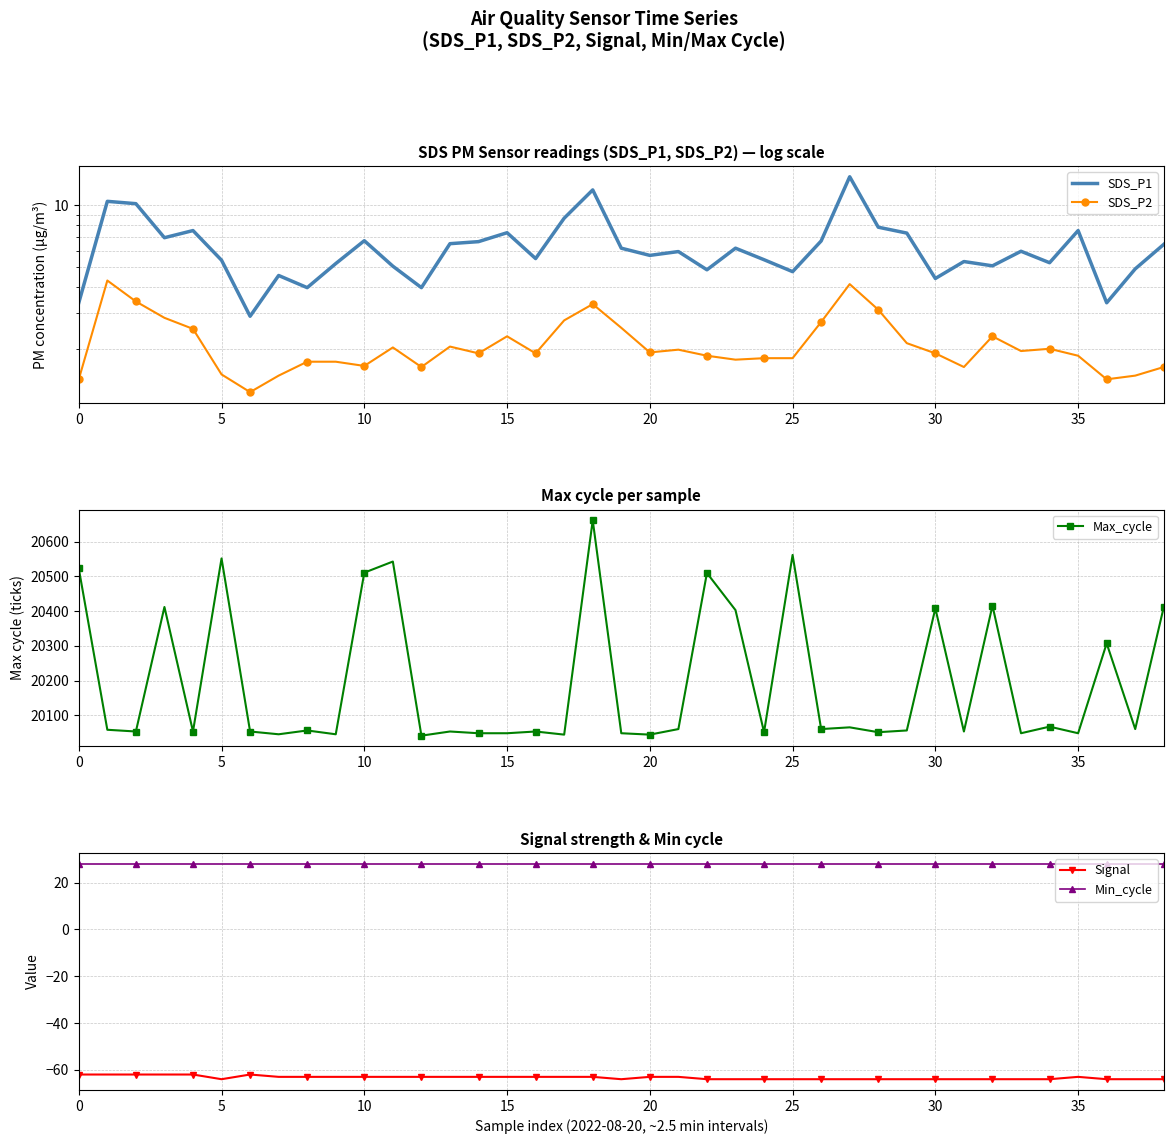

What is the sum of all SDS_P1 values?

245.6